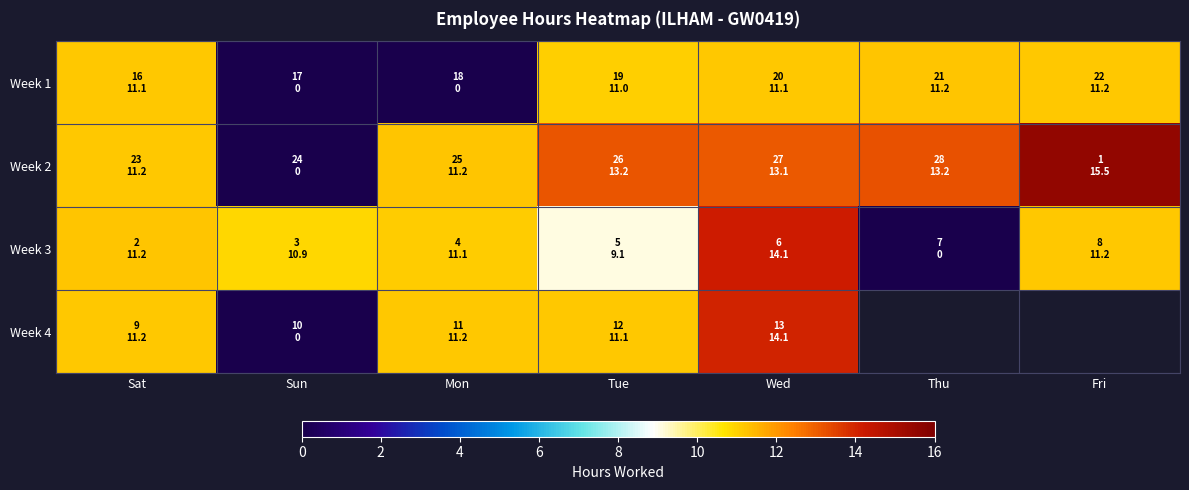

Rank the series by their maximum value, from lowest to highest.

Week 1, Week 4, Week 3, Week 2